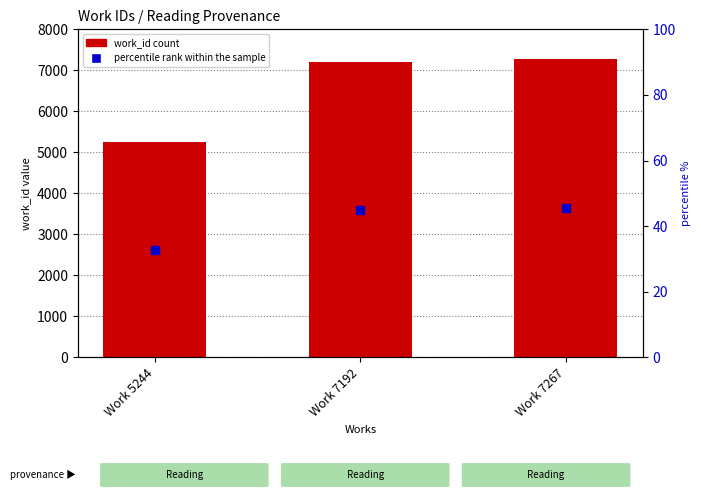

Which series reaches the maximum Y coordinate?

work_id